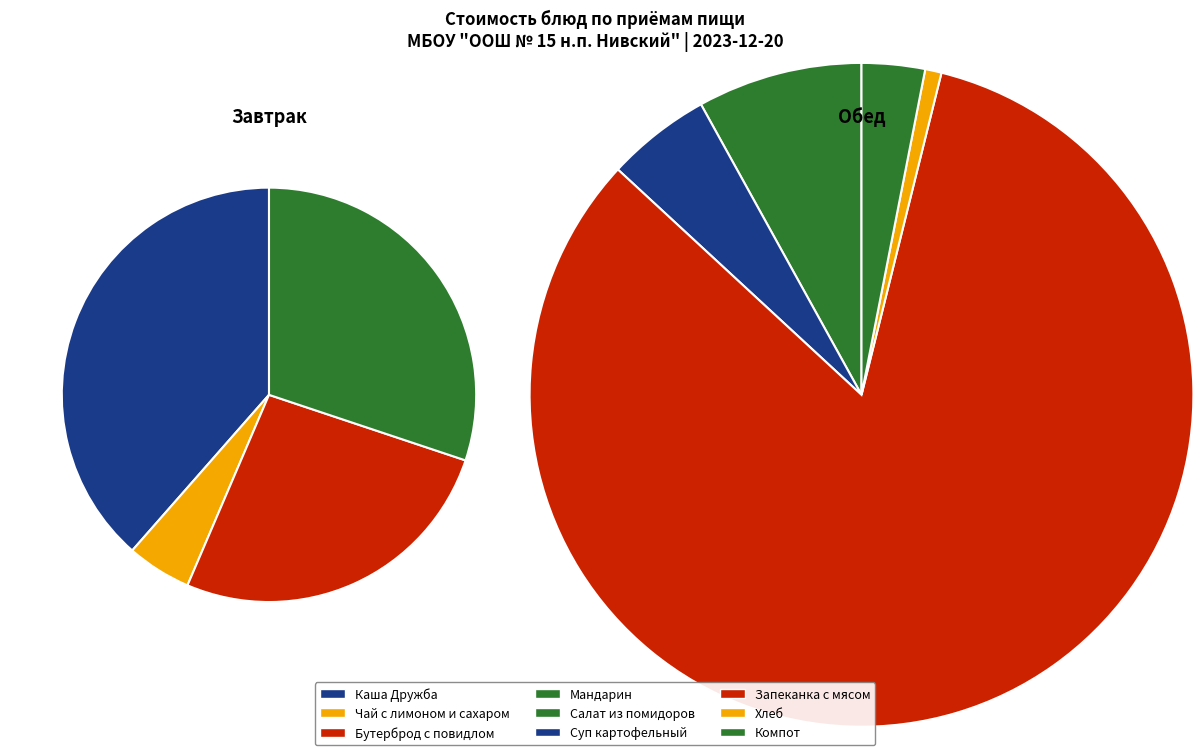

How many segments does this pie chart have?

9